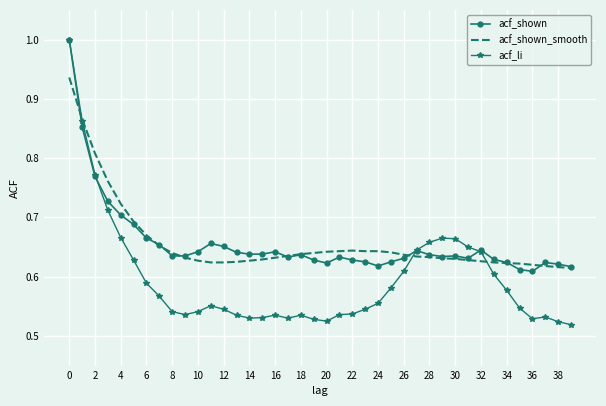

What is the greatest value displayed?

1.0